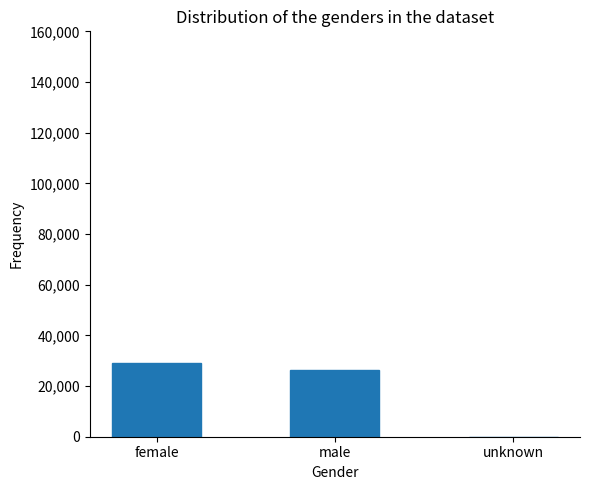

What is the ratio of the value at male to the value at female?

0.9